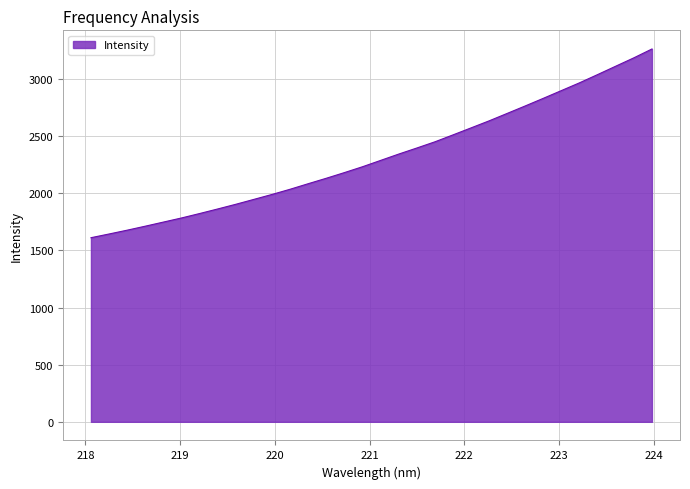

What is the greatest value displayed?

3261.9